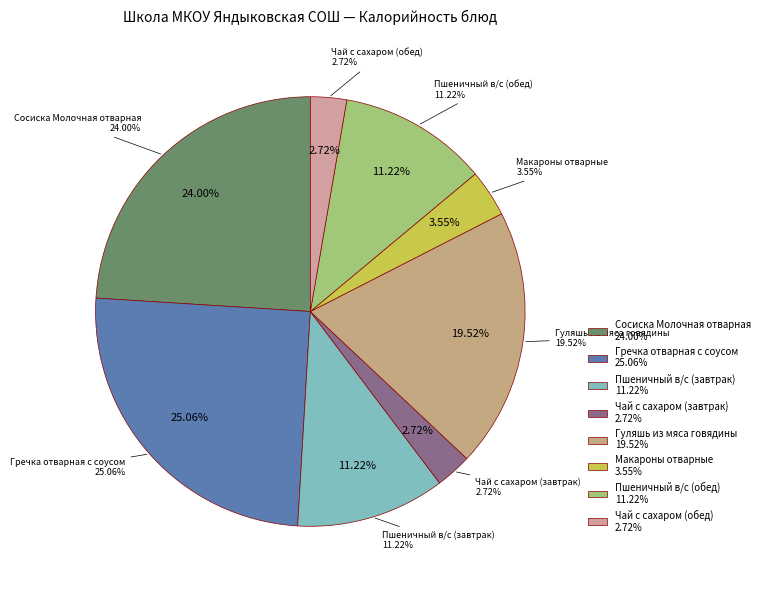

Approximately how many times larger is the value at Сосиска Молочная отварная compared to Макароны отварные?

6.8